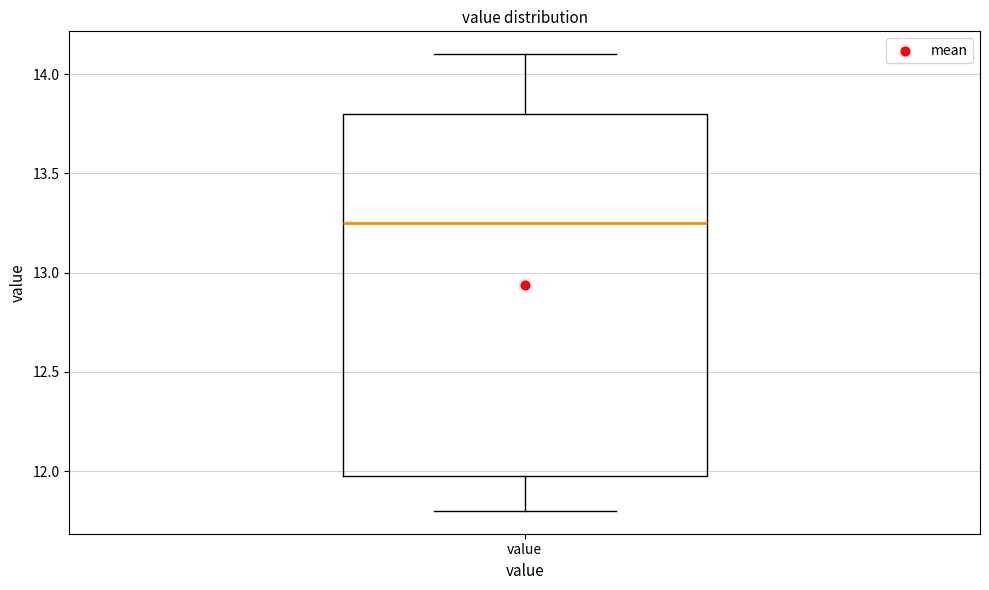

Read this box plot against the y-axis: the position of the median line, the range covered by the box, and the ends of both whiskers. The values are not printed on the chart, so give them approximately, as read against the axis.

median 13.25, box 12.00 to 13.80, whiskers 11.80 to 14.10